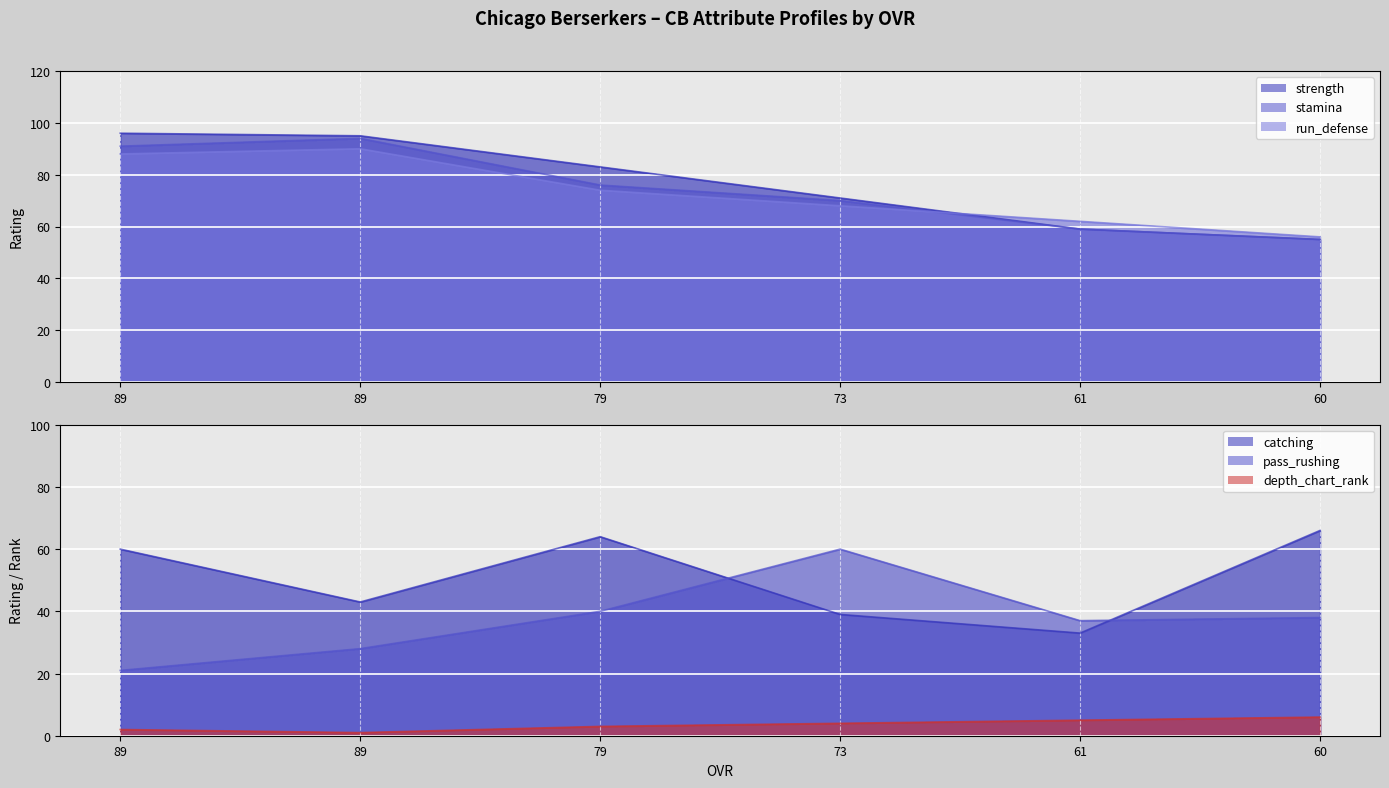

Reading right to left, what are all the values shown in this chart?

depth_chart_rank: 60=6	61=5	73=4	79=3	89=1	89=2
strength: 60=55	61=59	73=71	79=83	89=95	89=96
stamina: 60=55	61=59	73=70	79=76	89=94	89=91
catching: 60=66	61=33	73=39	79=64	89=43	89=60
run_defense: 60=56	61=62	73=68	79=74	89=90	89=88
pass_rushing: 60=38	61=37	73=60	79=40	89=28	89=21